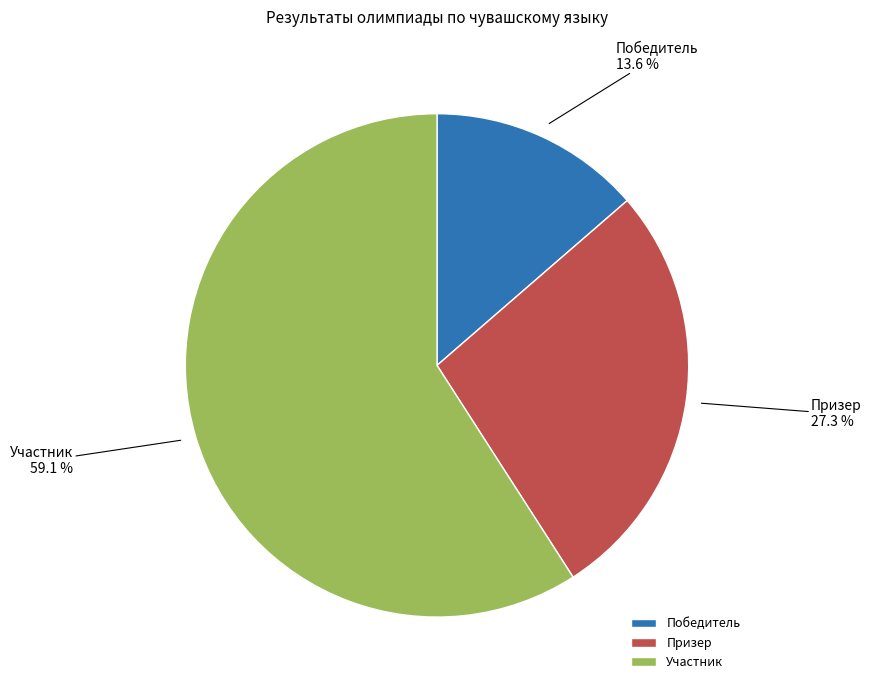

What is the ratio of the value at Призер to the value at Участник?

0.5